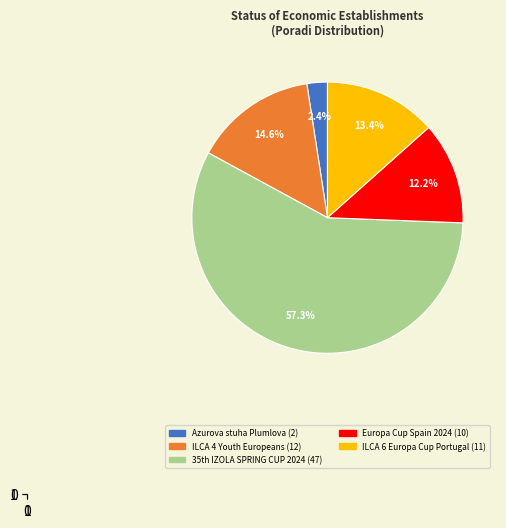

Is there a majority slice in this chart?

Yes